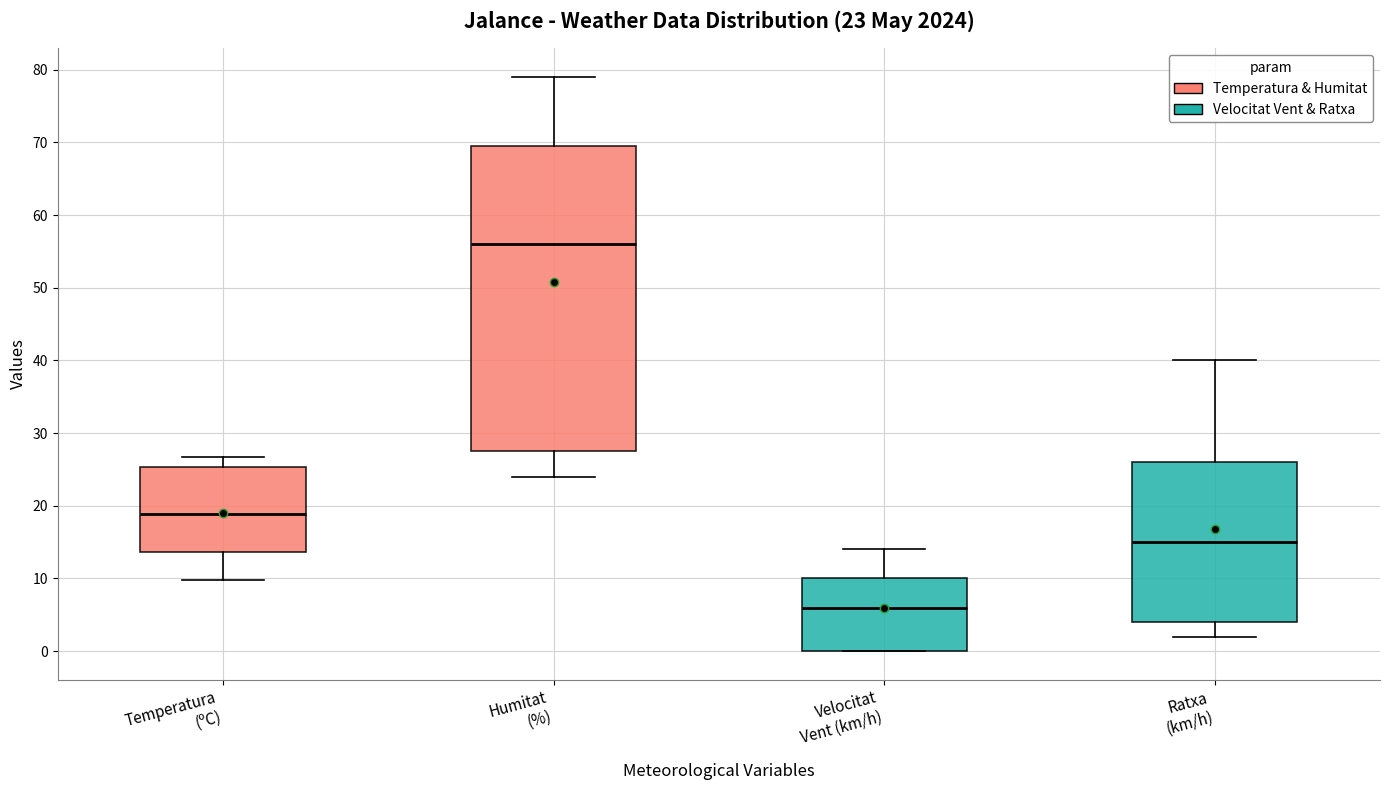

Which box's median line is the lowest?

Velocitat Vent (km/h)